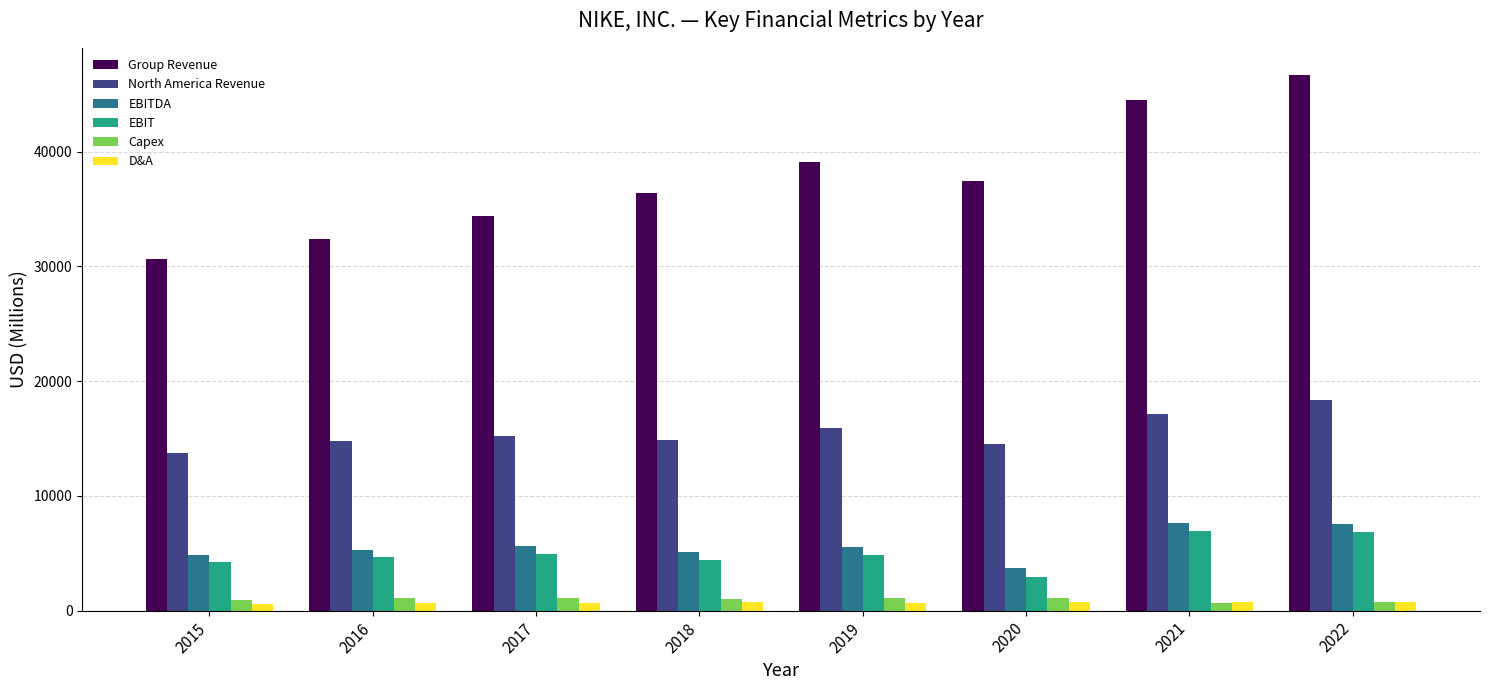

How many values in the Group Revenue series are below 37403?

4